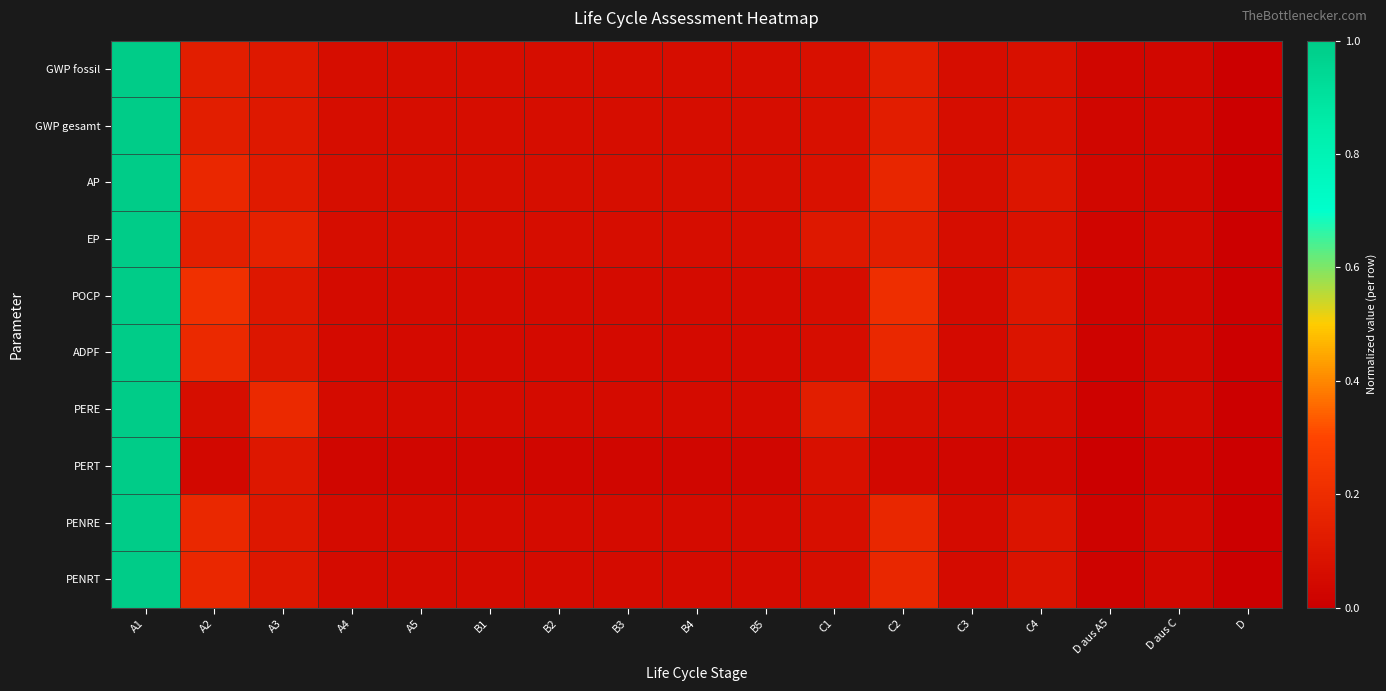

How many series are shown in this chart?

10